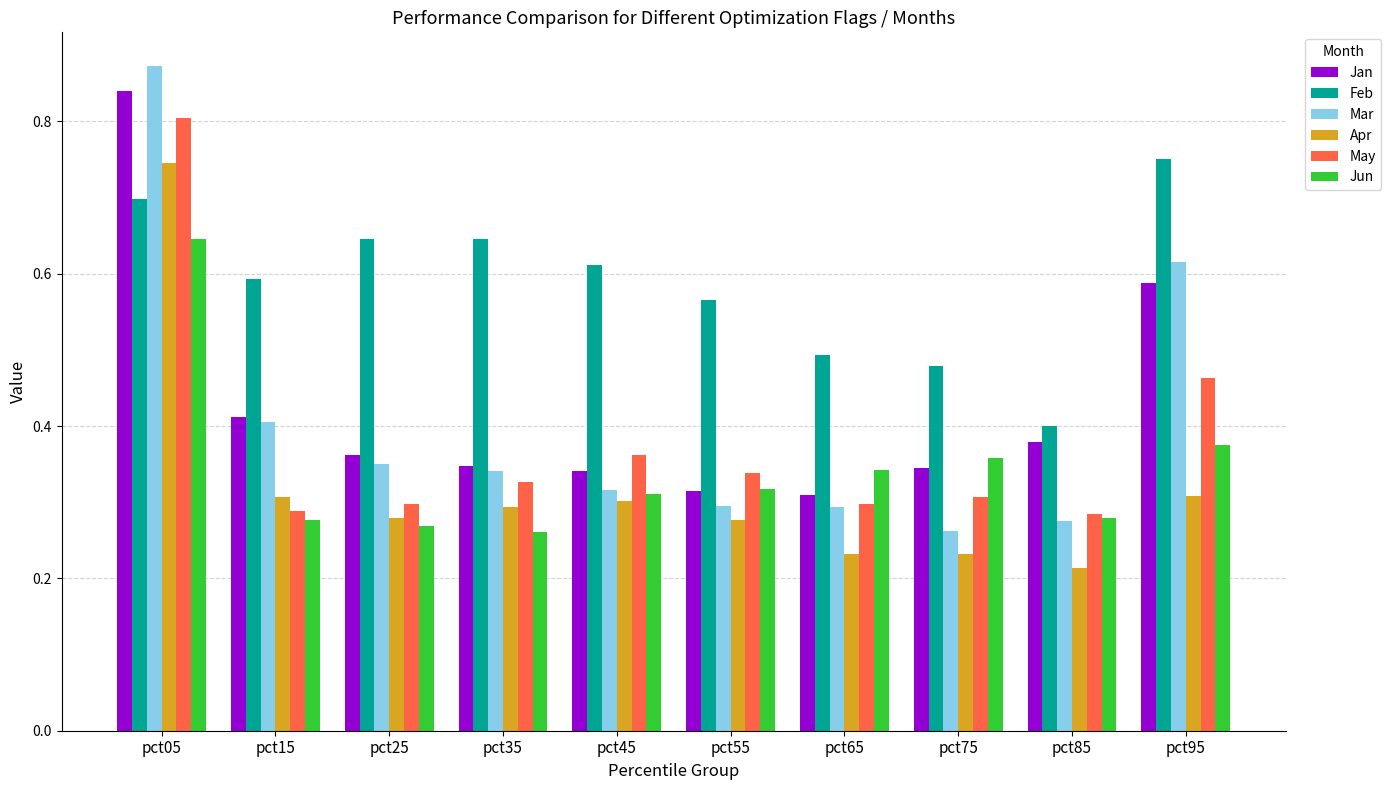

What is the total value across all series at pct65?

2.0